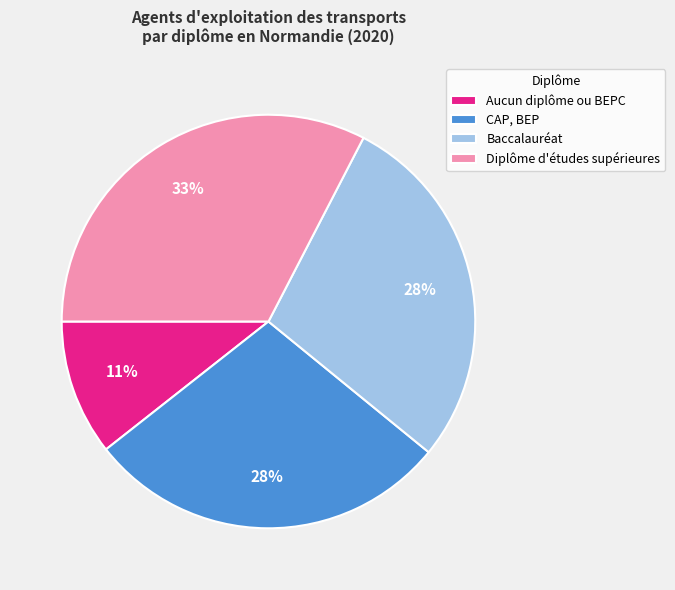

Which slice is the smallest?

Aucun diplôme ou BEPC